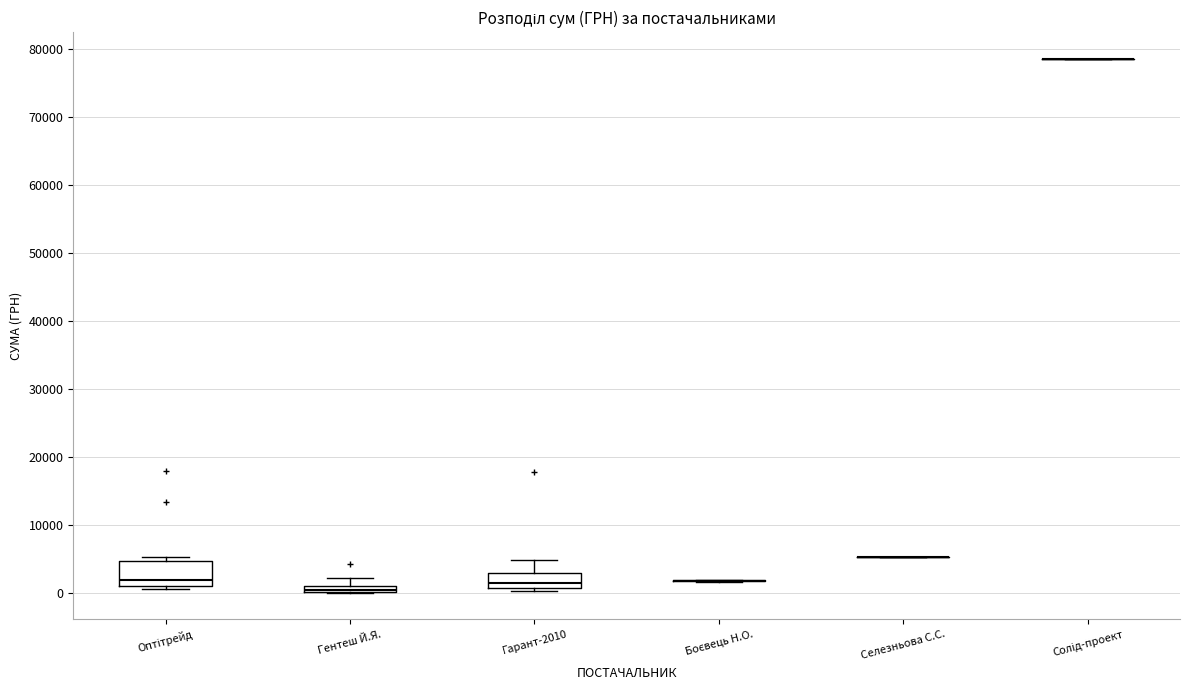

Comparing the boxes themselves (not the whiskers), which one is the tallest?

Оптітрейд